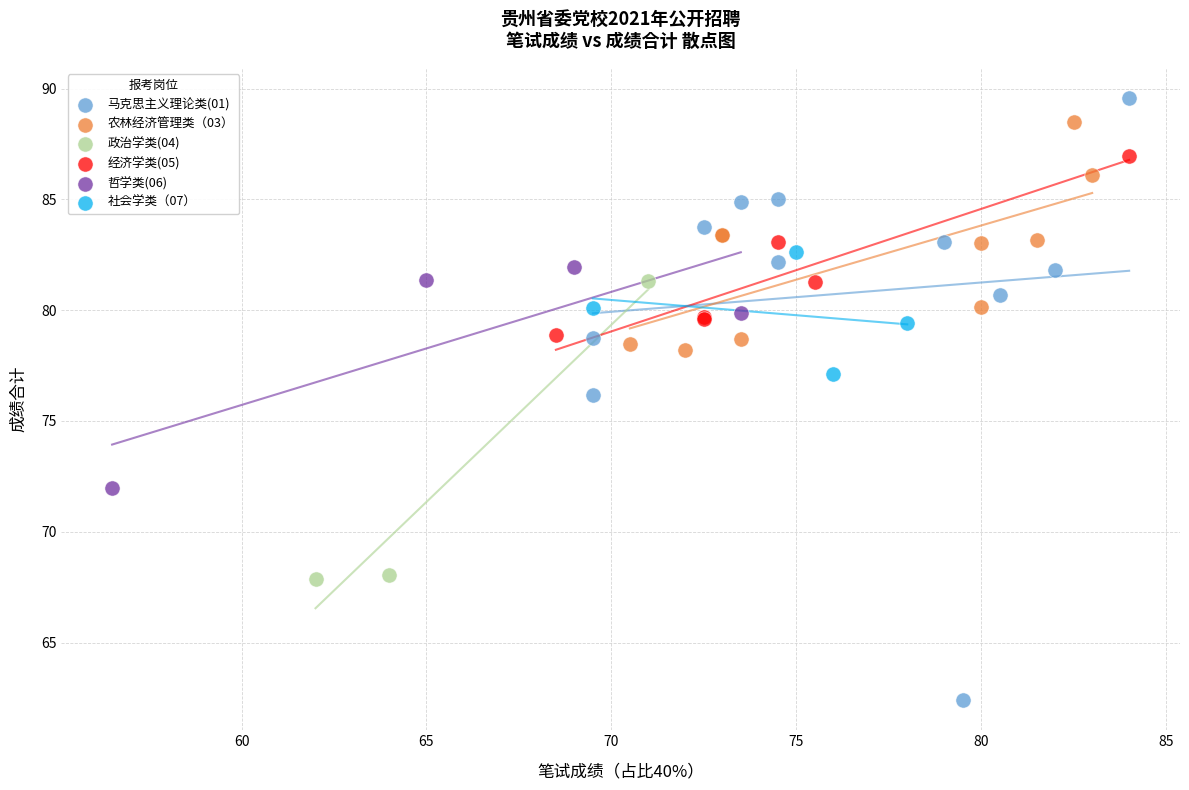

Which series reaches the minimum Y coordinate?

马克思主义理论类(01)